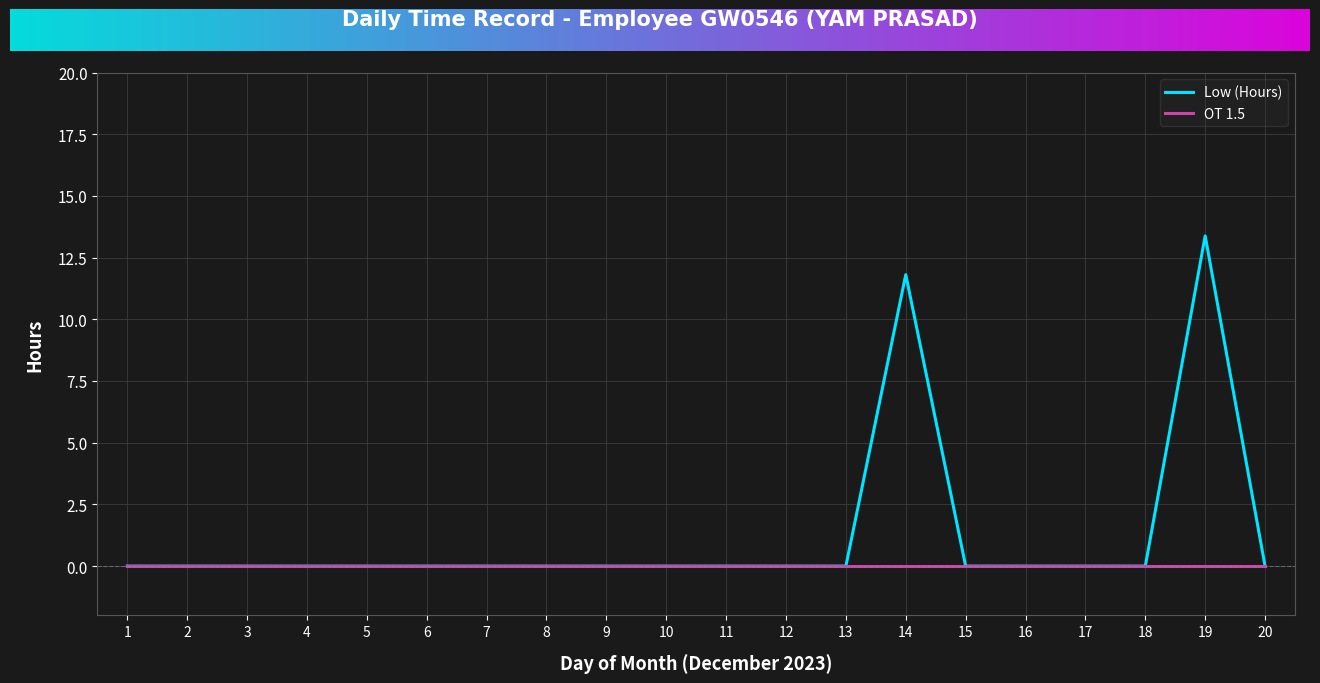

Is it true that Low (Hours) equals 0.0 at 6?

True